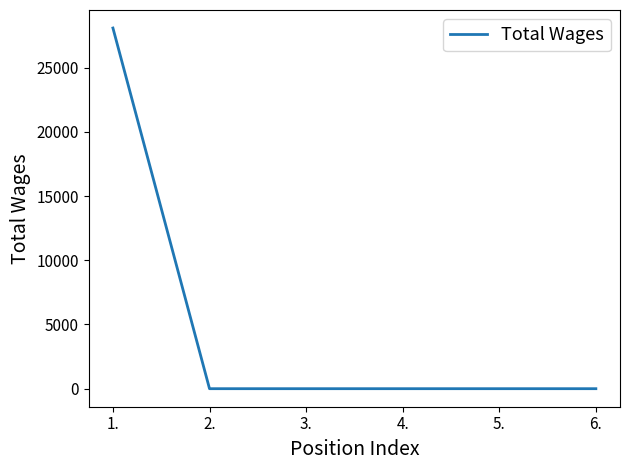

Reading right to left, what are all the values shown in this chart?

0	0	0	0	0	28080